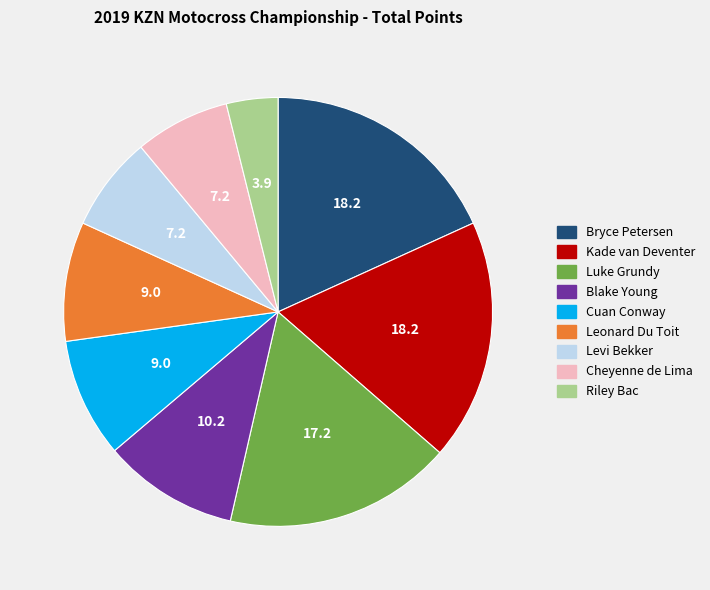

The Cuan Conway slice represents 9% of the pie. True or false?

True